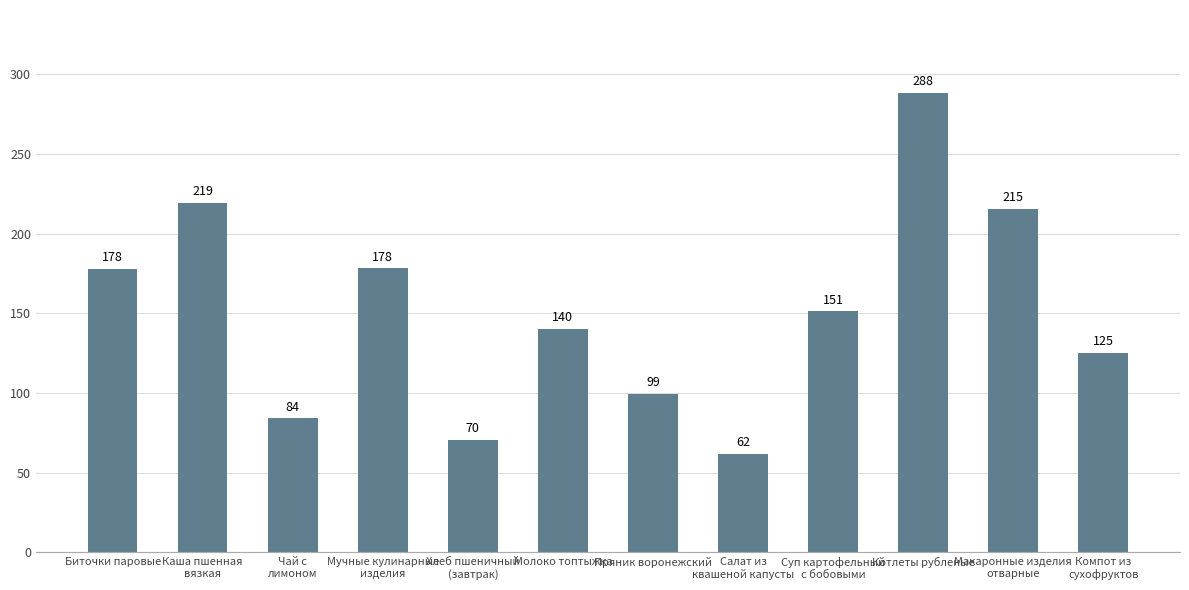

What is the sum of all values?

1811.5